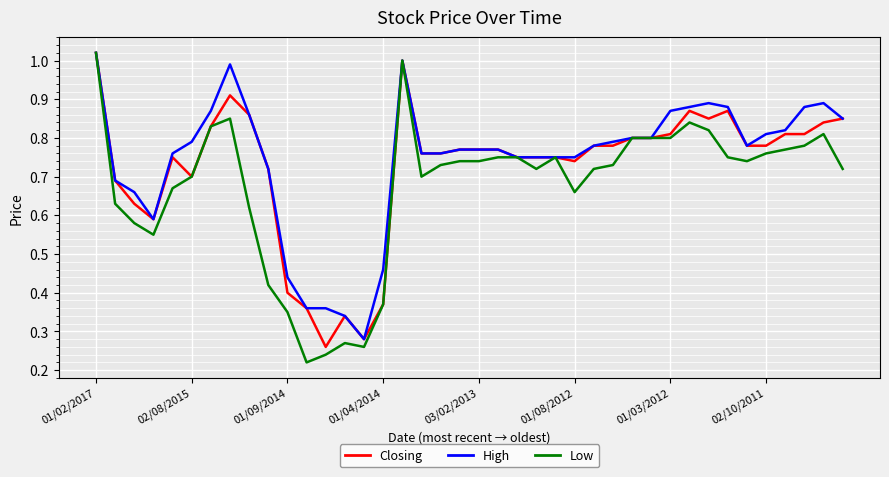

Which series has the widest spread of values?

Low